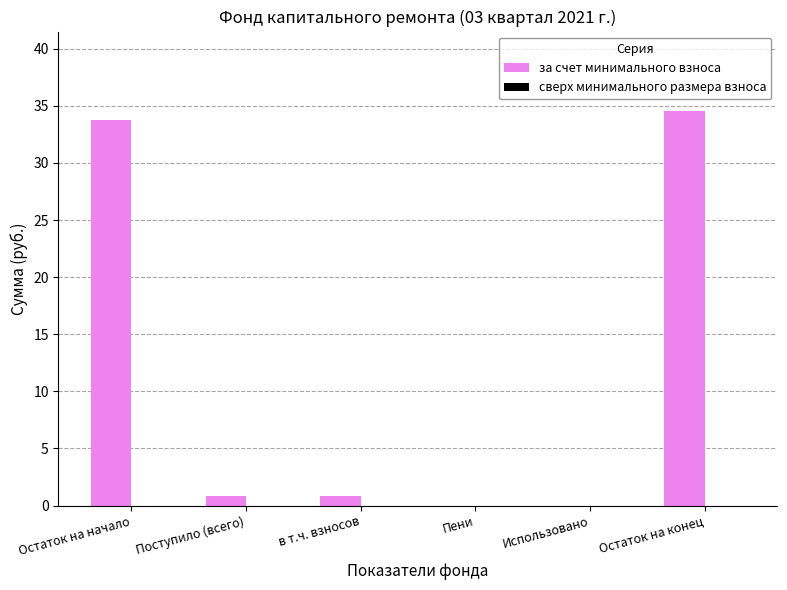

Is it true that the value at Остаток на начало is 45.3?

False